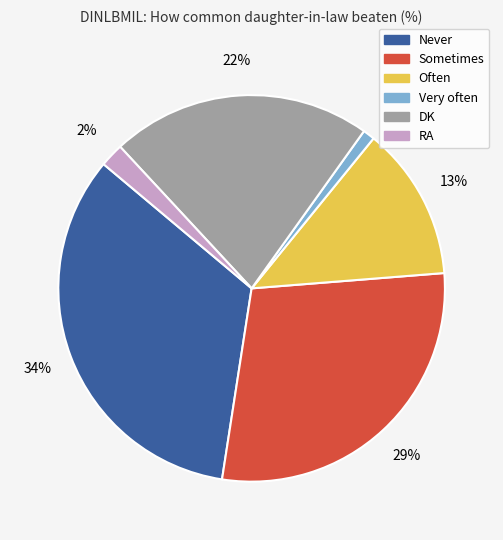

What percentage is the RA slice, to the nearest percent?

2%